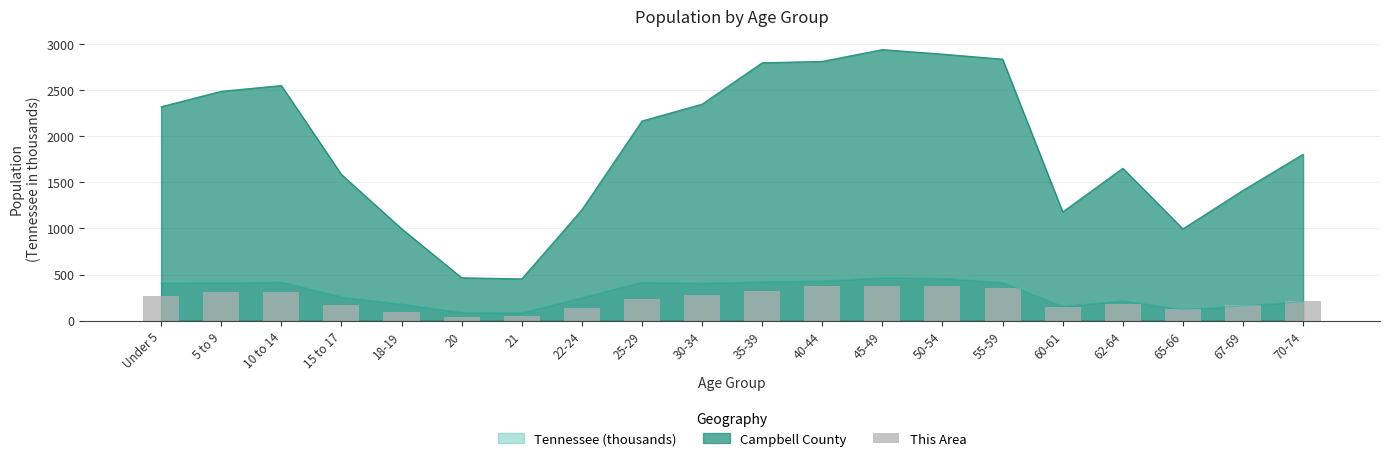

How many data points are less than 239?

10